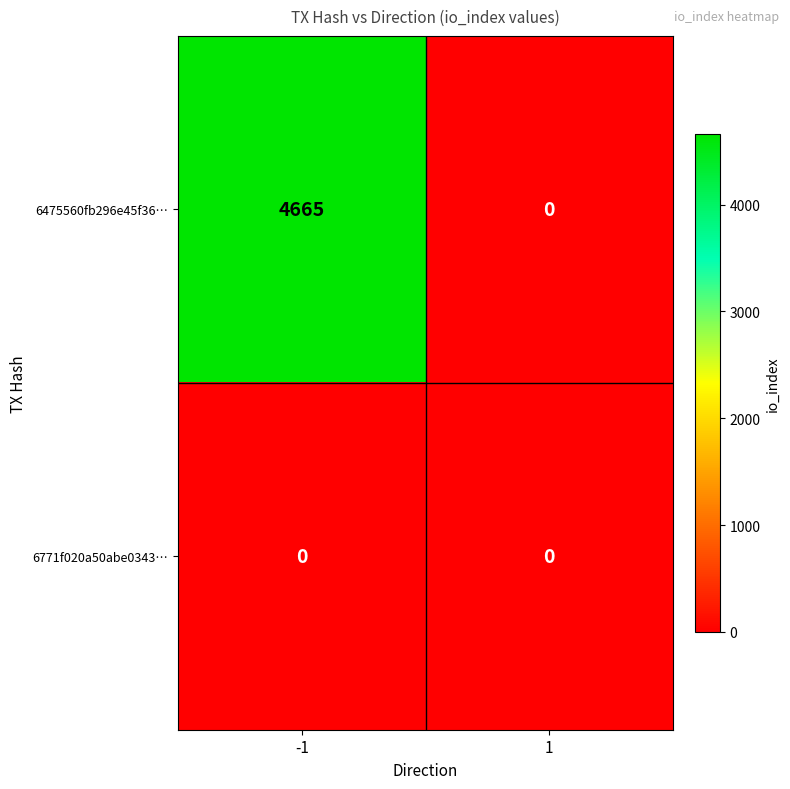

Which series has the largest range (max minus min)?

6475560fb296e45f36…